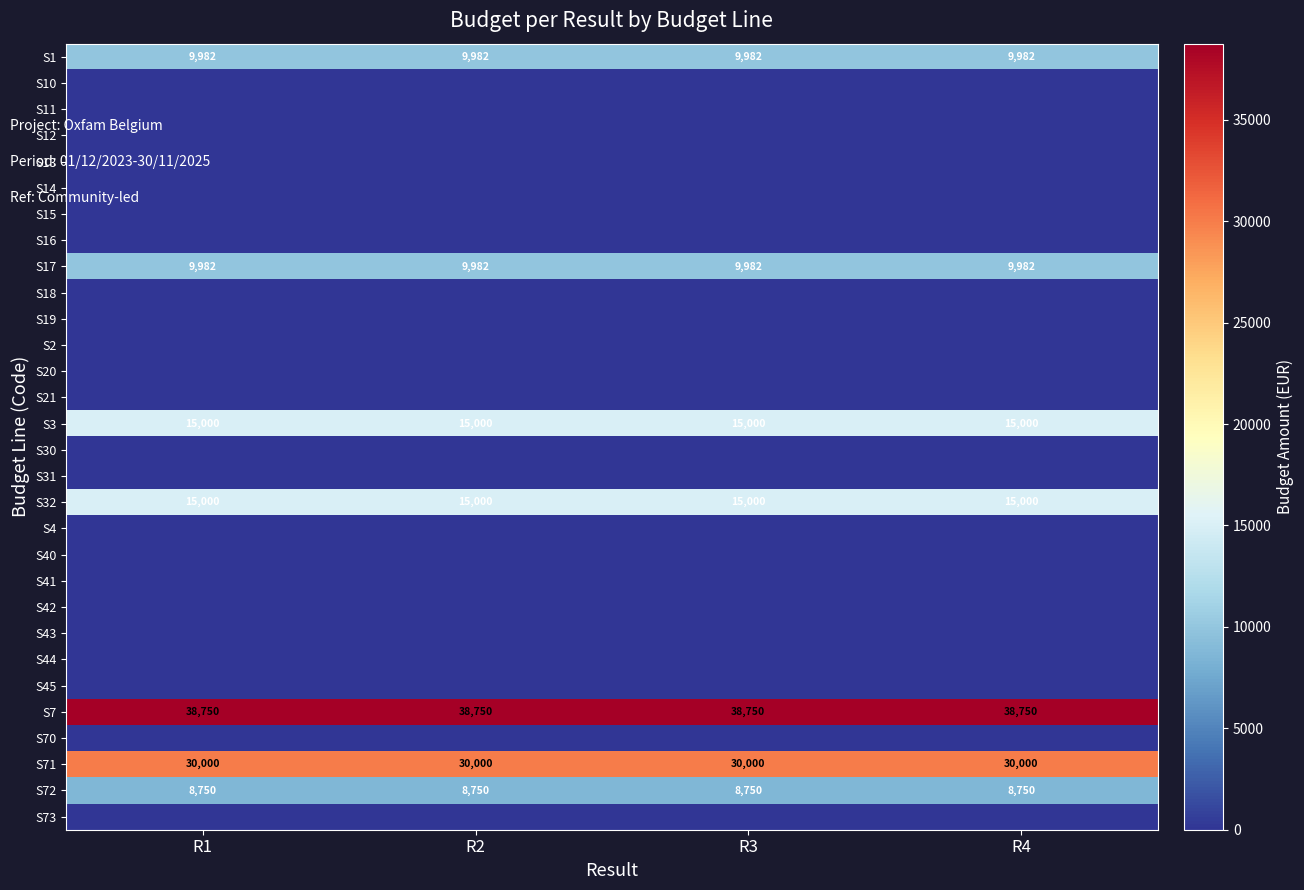

True or false: S7 has a value of 52684 at R2.

False